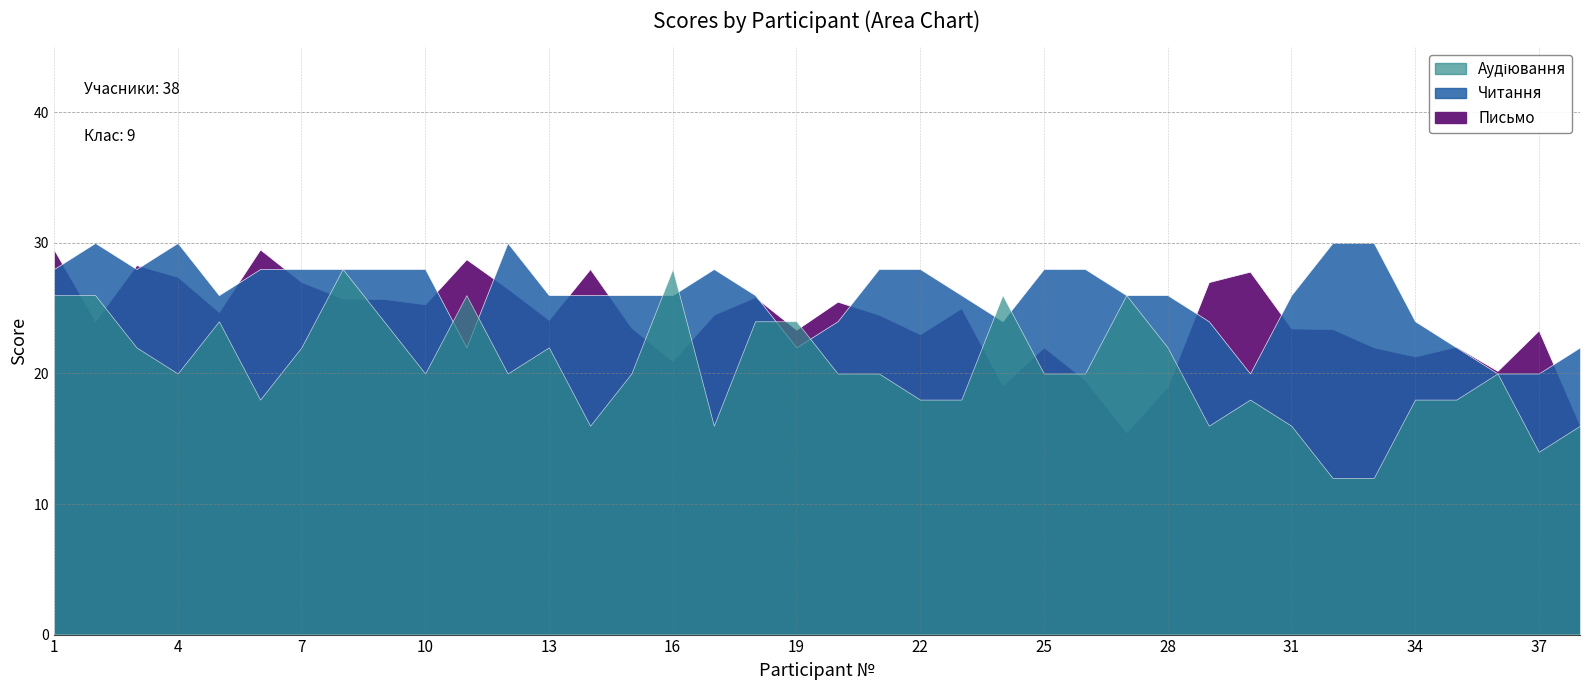

What is the value of the Читання point at the 18th from the left?

26.0